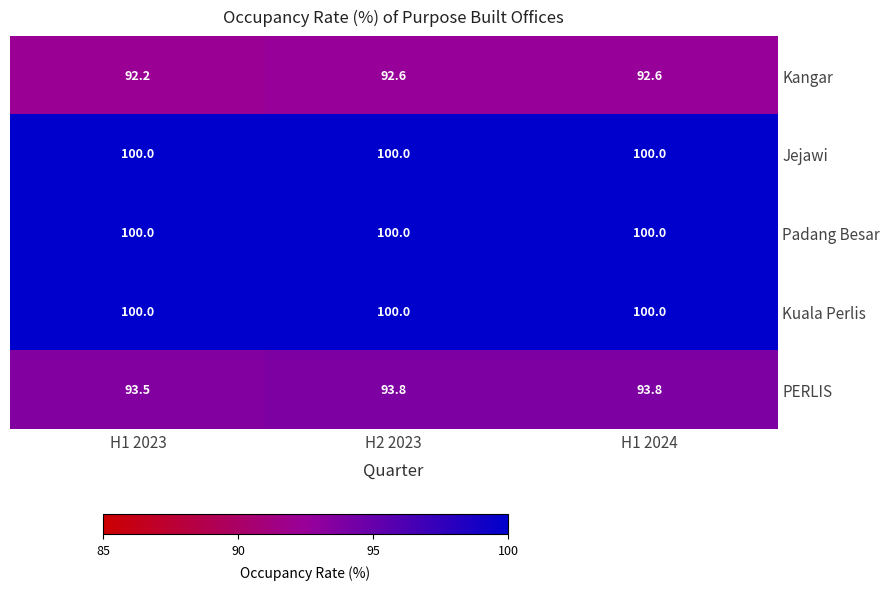

Count the number of categories in the chart.

3